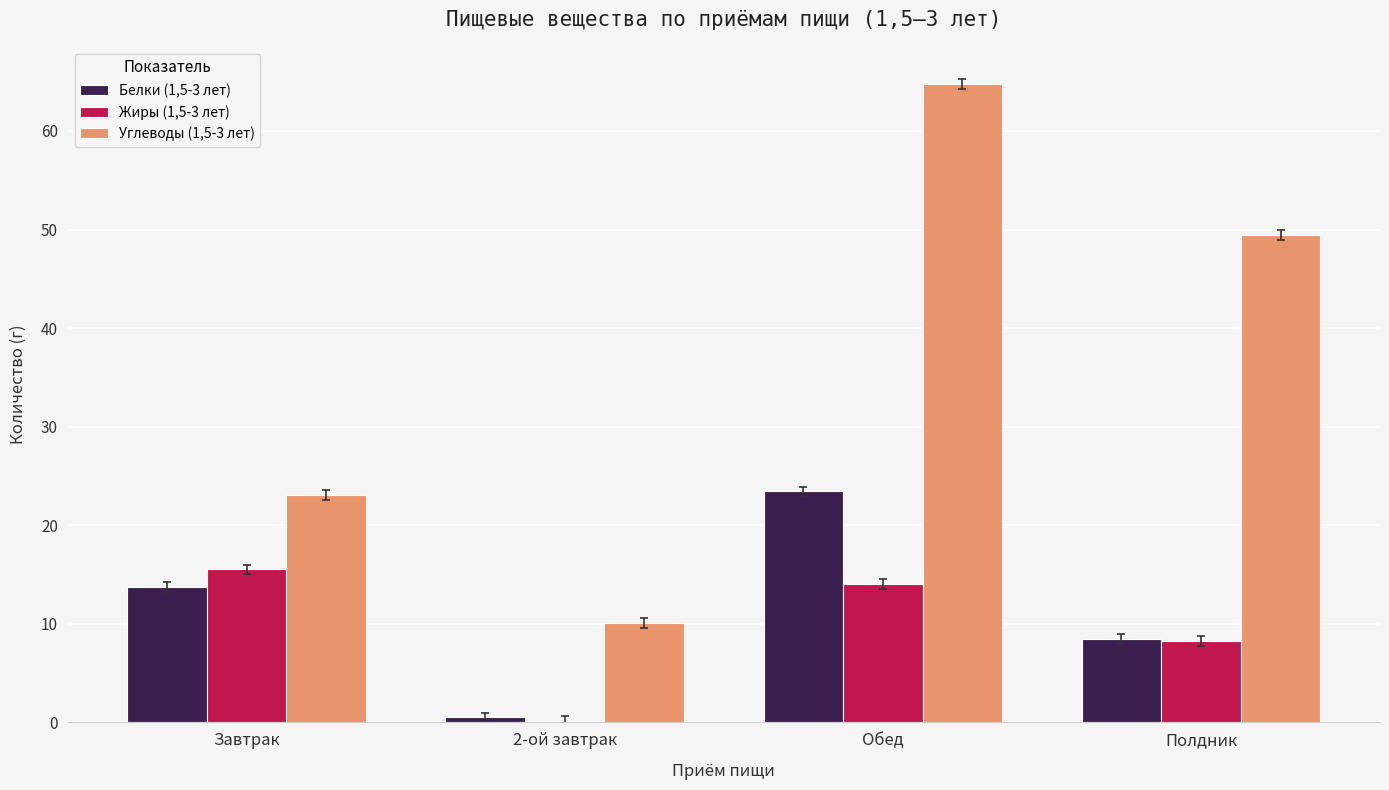

At which category is the sum across all series the highest?

Обед